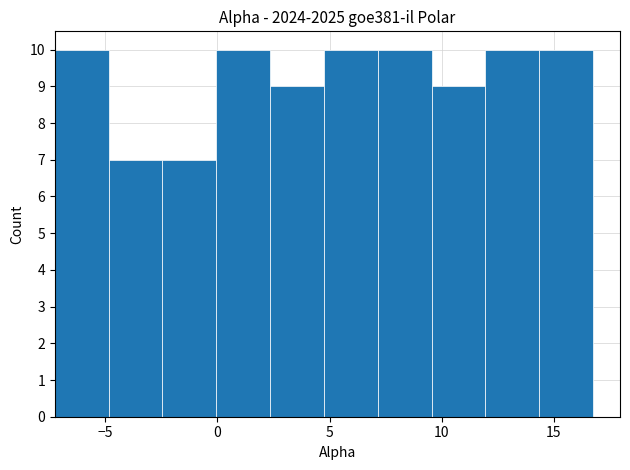

Reading left to right, list every bar in this chart as the range it spans on the x-axis followed by its height. Neither the bar edges nor the heights are printed on the chart, so give them approximately, as read against the axes.

-7.25 to -4.85: 10
-4.85 to -2.45: 7
-2.45 to -0.05: 7
-0.05 to 2.35: 10
2.35 to 4.75: 9
4.75 to 7.15: 10
7.15 to 9.55: 10
9.55 to 11.95: 9
11.95 to 14.35: 10
14.35 to 16.75: 10